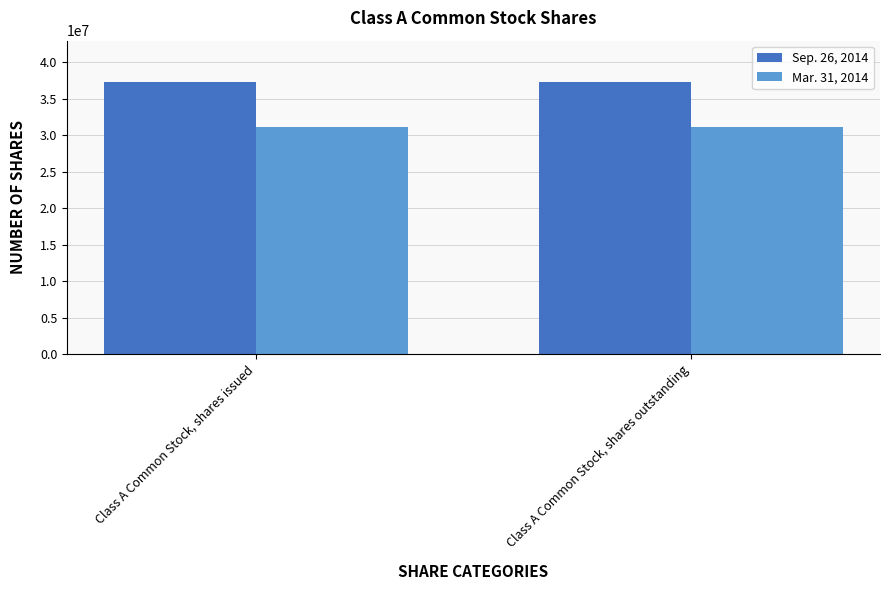

What position from the right is Class A Common Stock, shares outstanding?

1